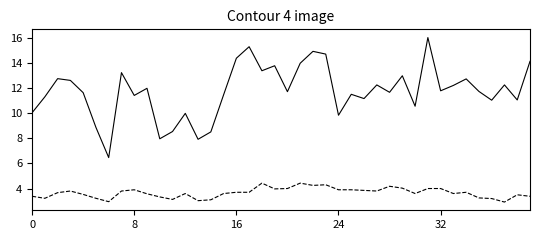

What is the minimum value shown in the chart?

2.9